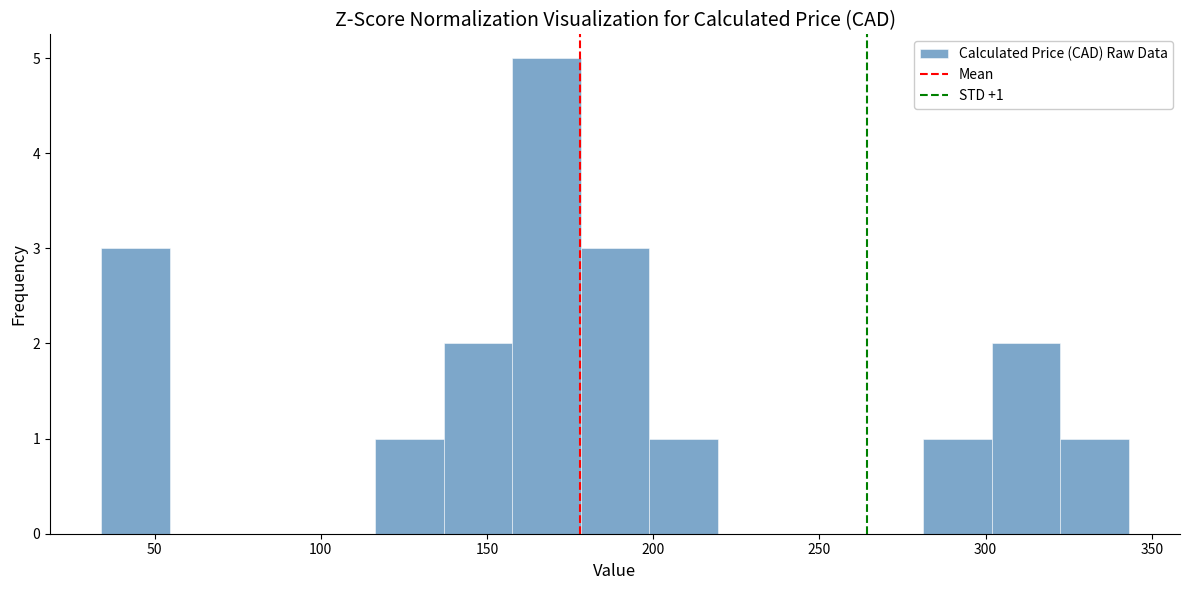

Over which range of the x-axis is the bar tallest?

160 to 180